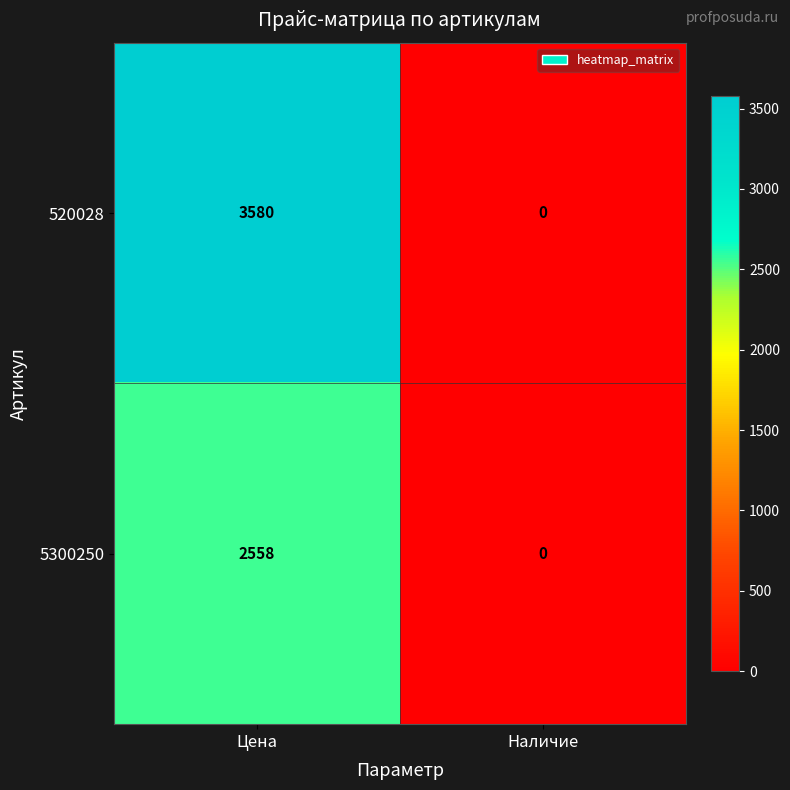

How many data points does each series have?

2